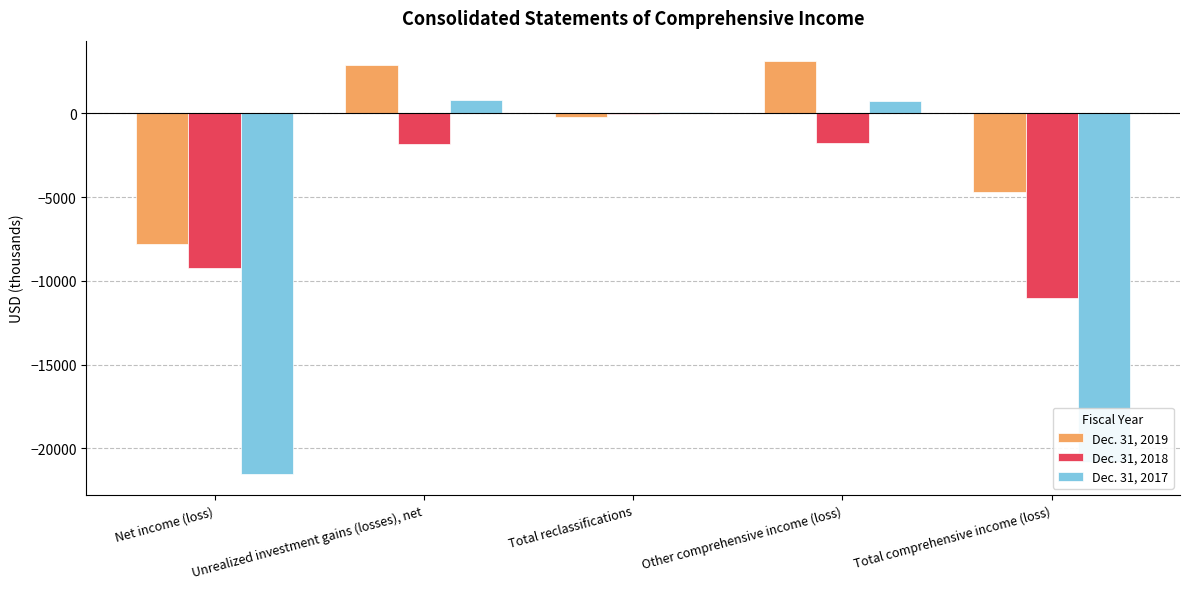

How many values in Dec. 31, 2019 are above zero?

2